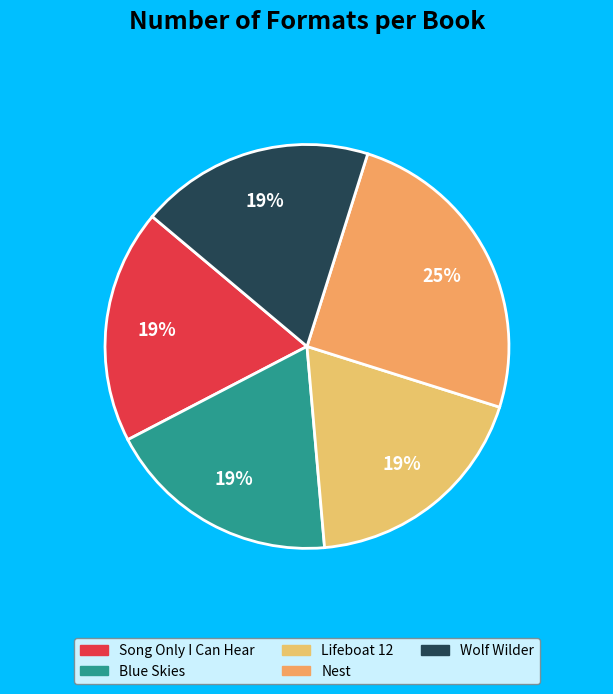

To the nearest percent, what is the average slice percentage?

20%